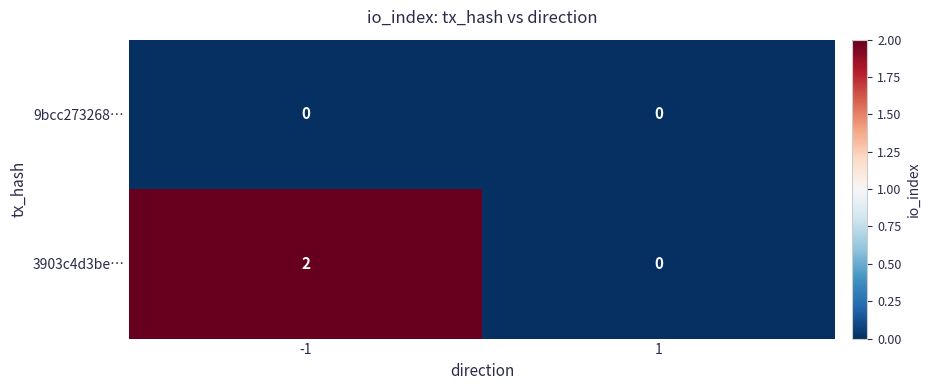

Reading left to right, what are all the values shown in this chart?

9bcc273268…: -1=0	1=0
3903c4d3be…: -1=2	1=0